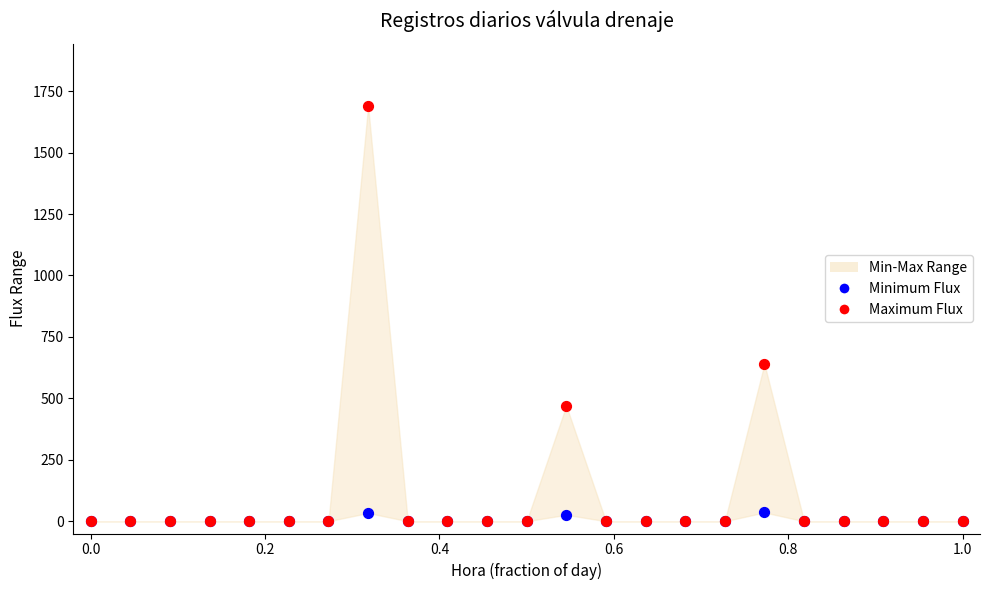

Across all series, what Y value is closest to 844?

640.0